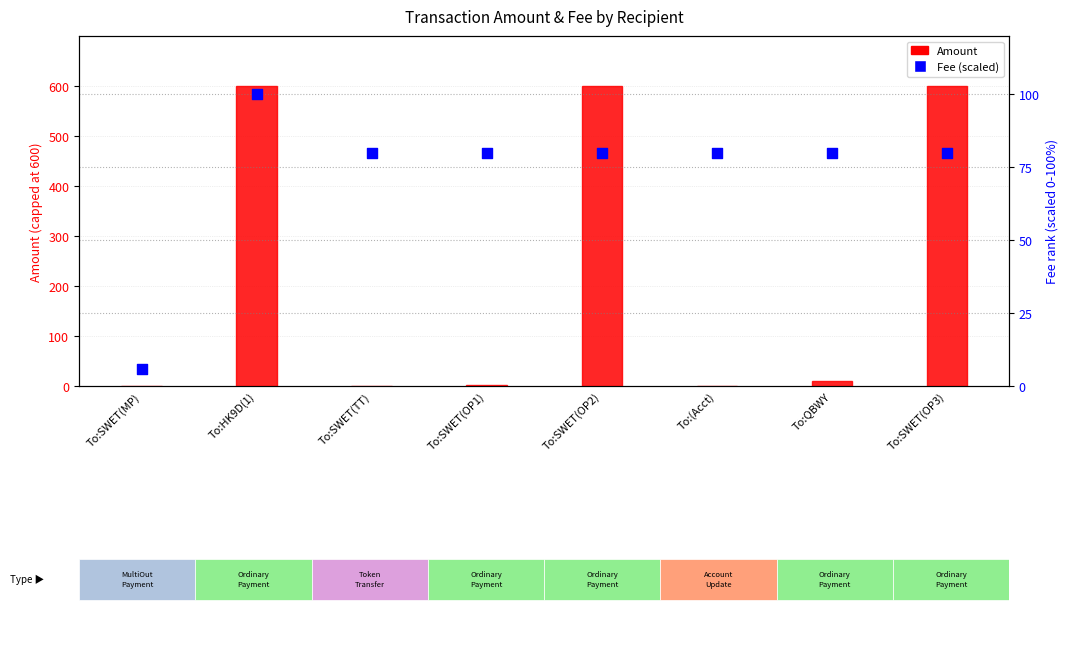

Is the value of Amount at To:SWET(TT) greater than the value of Fee (percentile-scaled) at To:QBWY?

No